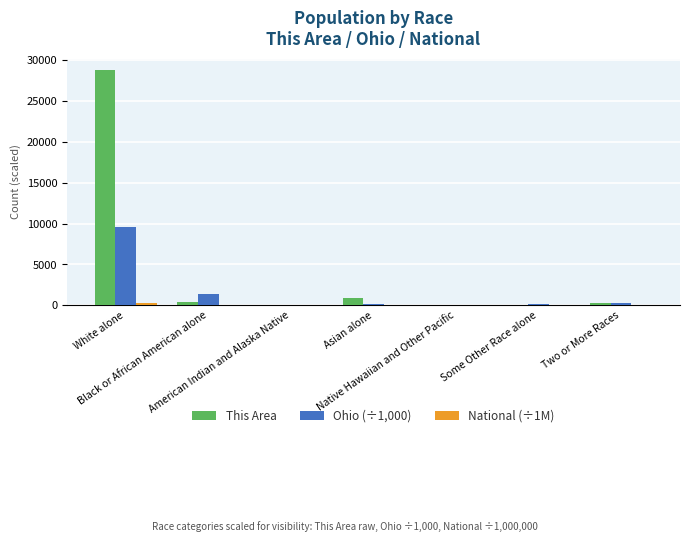

What is the sum of all This Area values?

30394.0